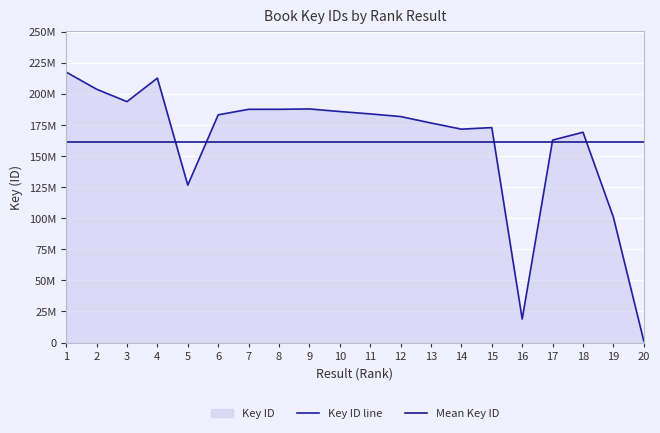

Where is Mean Key ID nearest to the value 161248280?

1